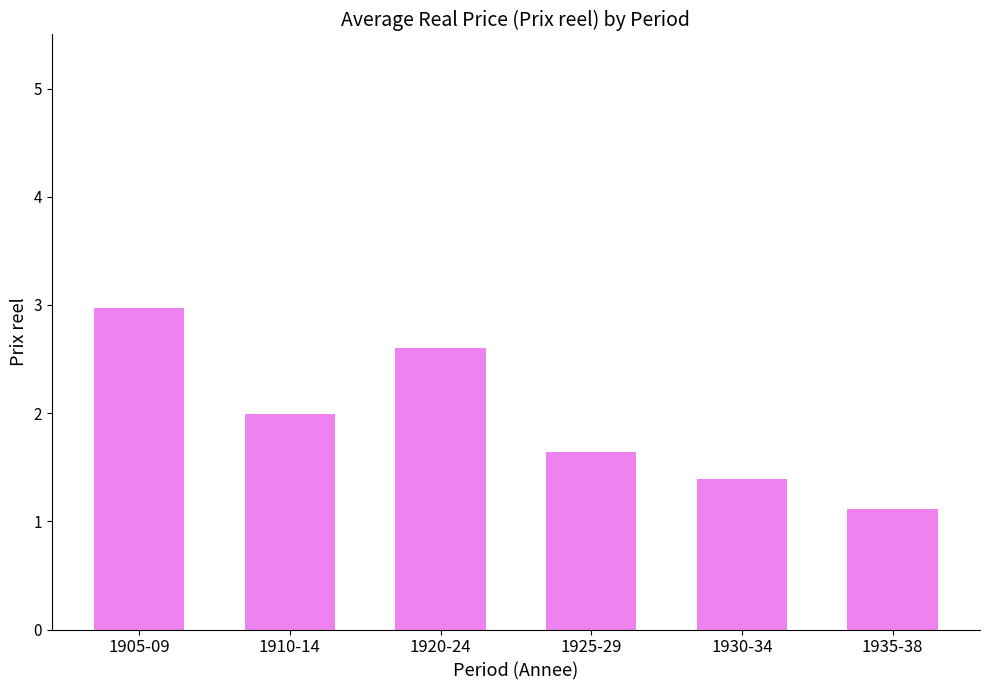

Is it true that the value at 1920-24 is 2.6?

True